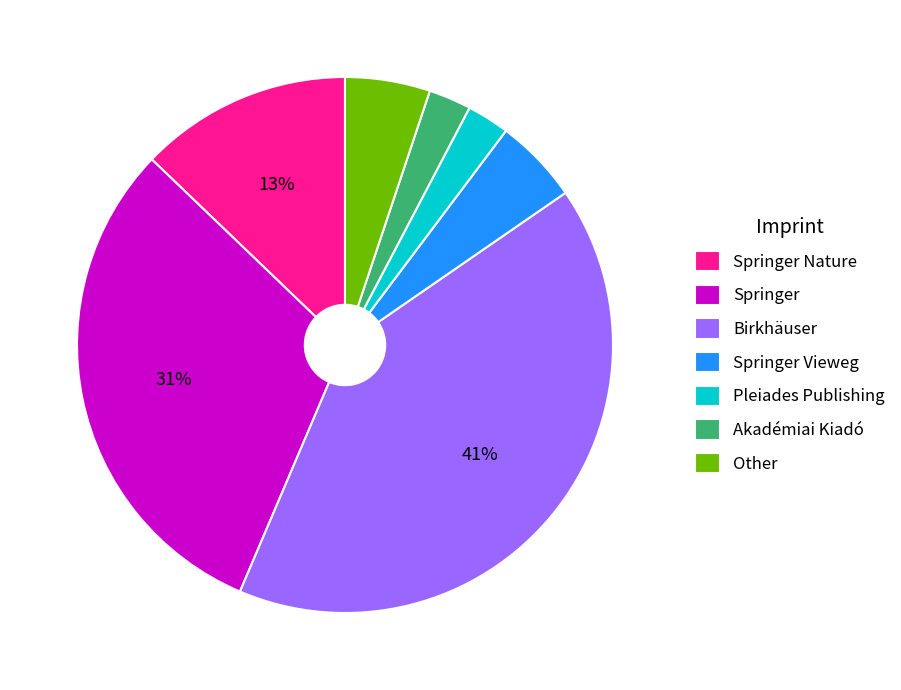

The Springer slice represents 19% of the pie. True or false?

False